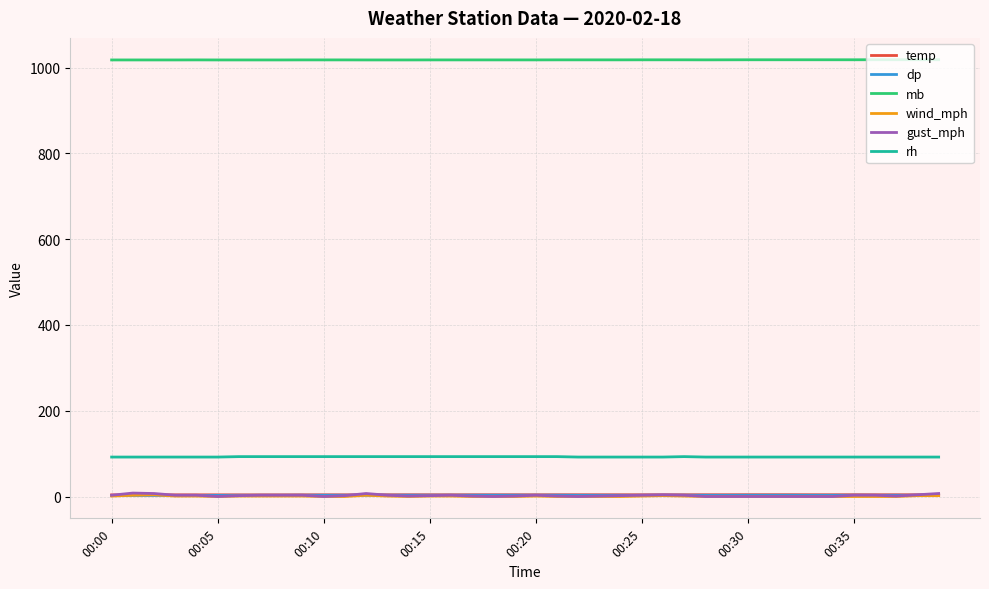

True or false: temp and rh cross at least once.

False